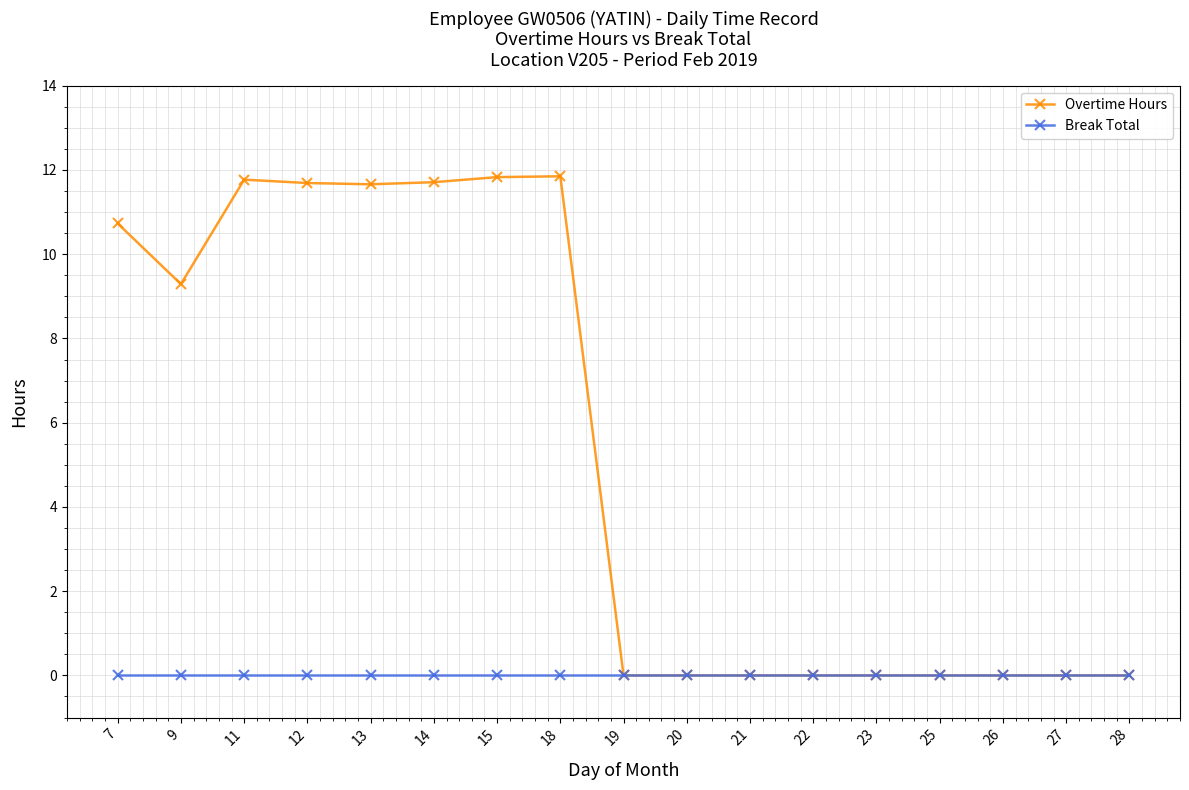

Which series changed the most between 7 and 14?

Overtime Hours